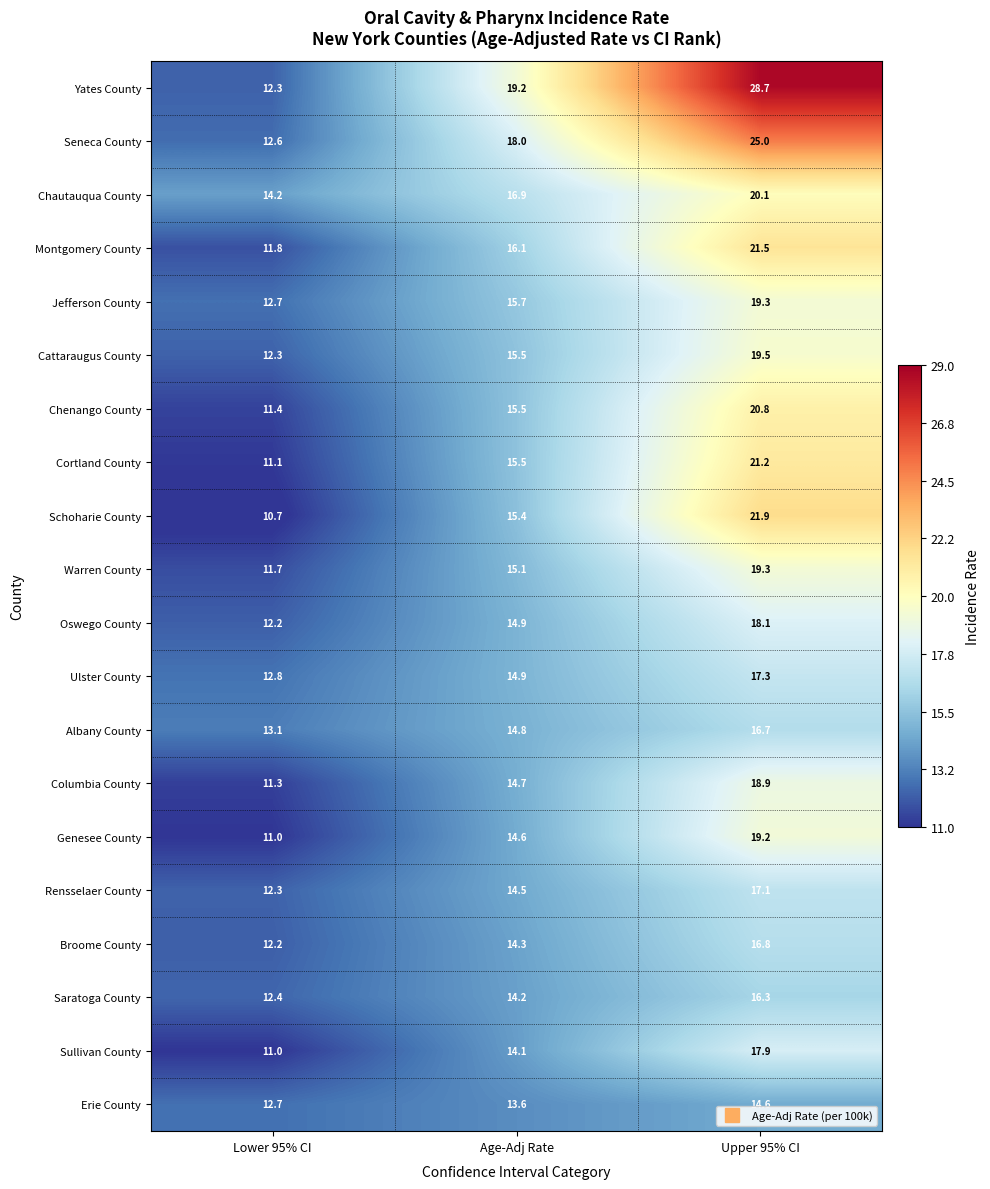

Is it true that Warren County equals 11.7 at Lower 95% CI?

True